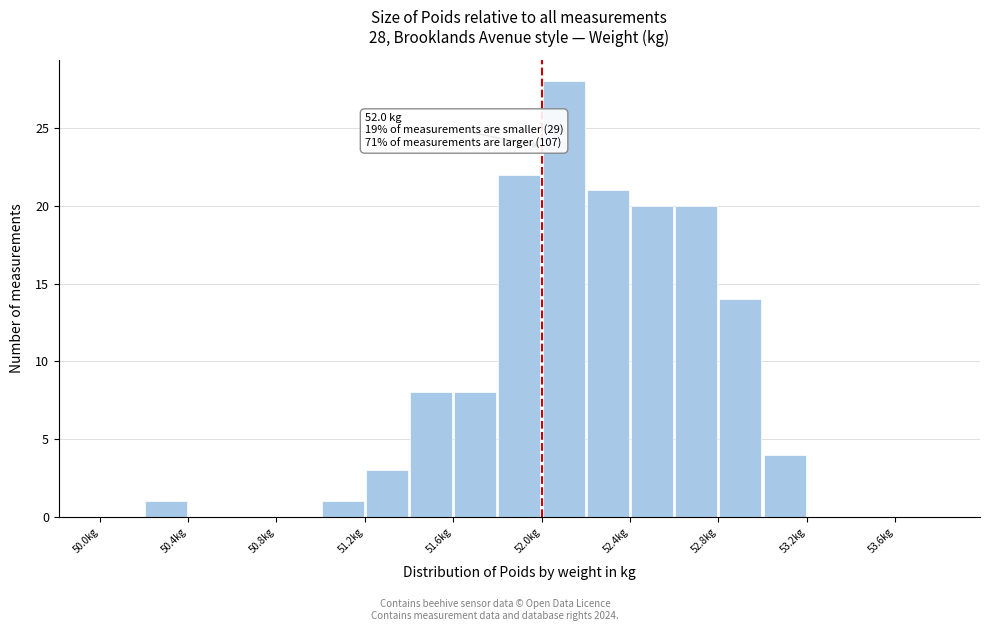

Which range on the x-axis has the tallest bar?

52.0 to 52.2